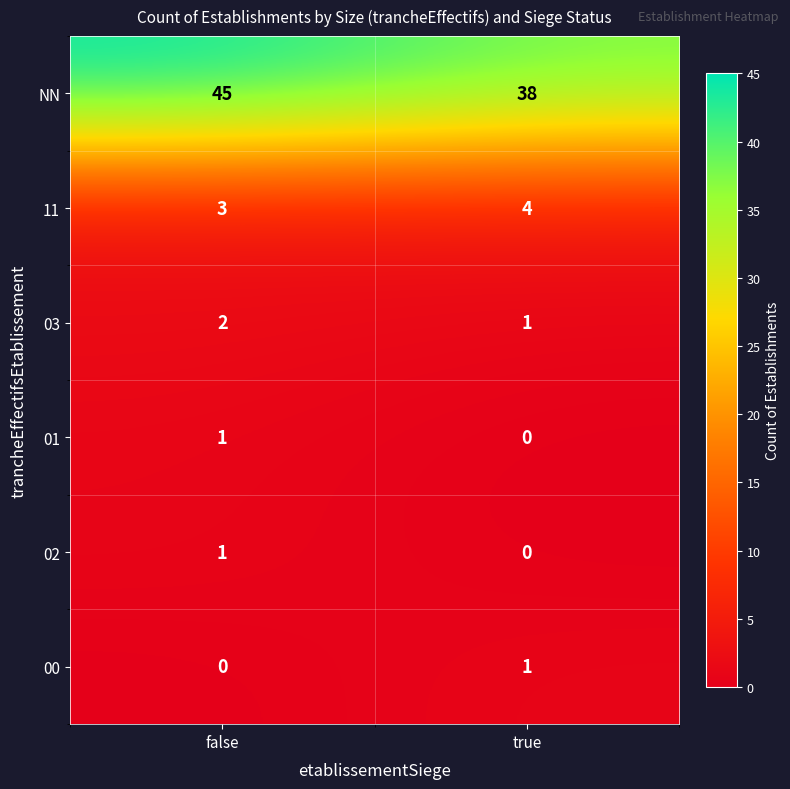

What is the spread (max minus min) of values at false?

45